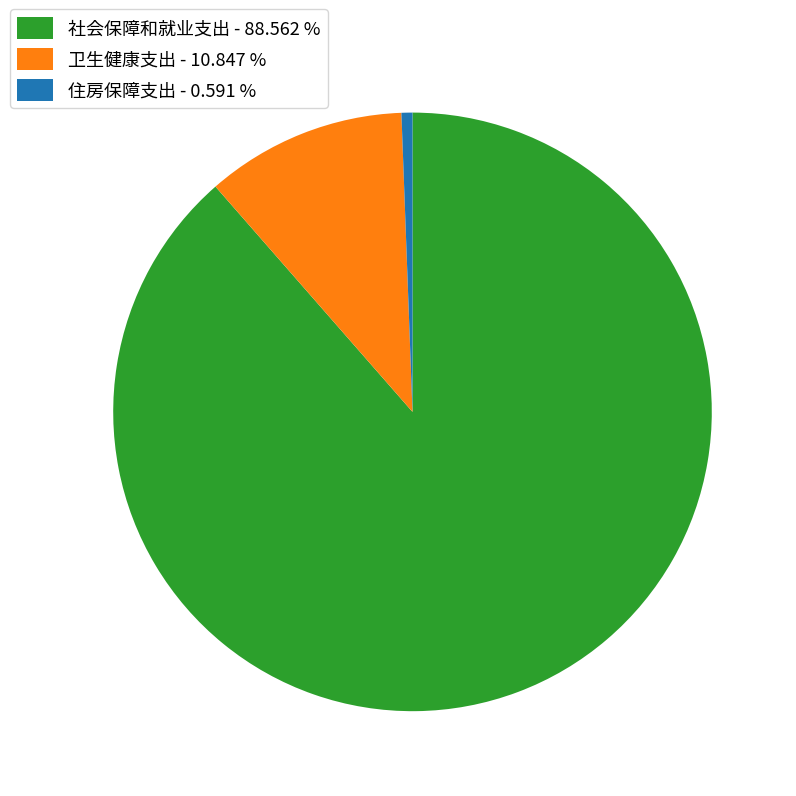

Which slice is the largest?

社会保障和就业支出